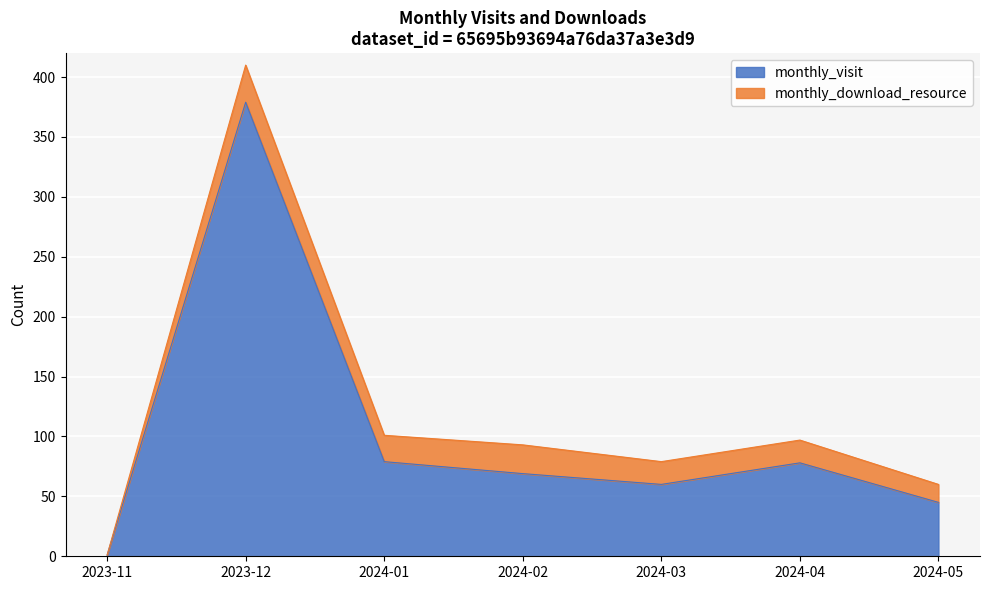

At which category does the data reach its first local valley?

2024-03